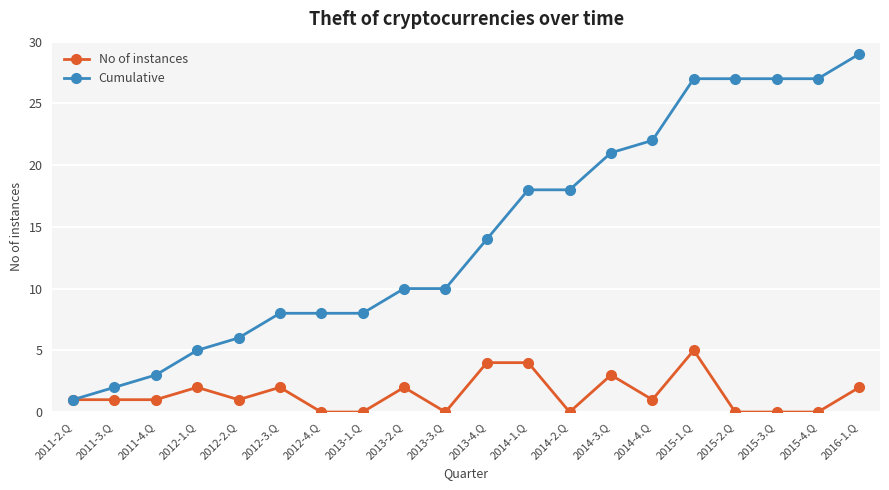

What is the average value of the Cumulative series?

15